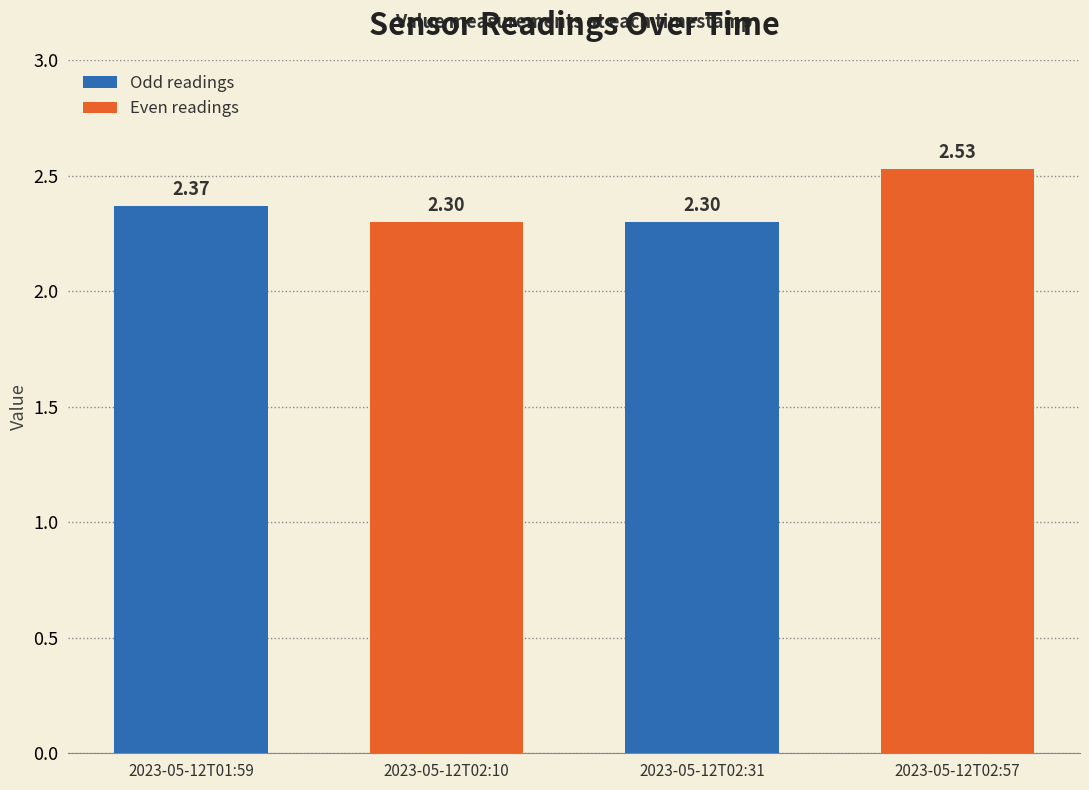

What is the sum of the values at 2023-05-12T02:10 and 2023-05-12T02:57?

4.8